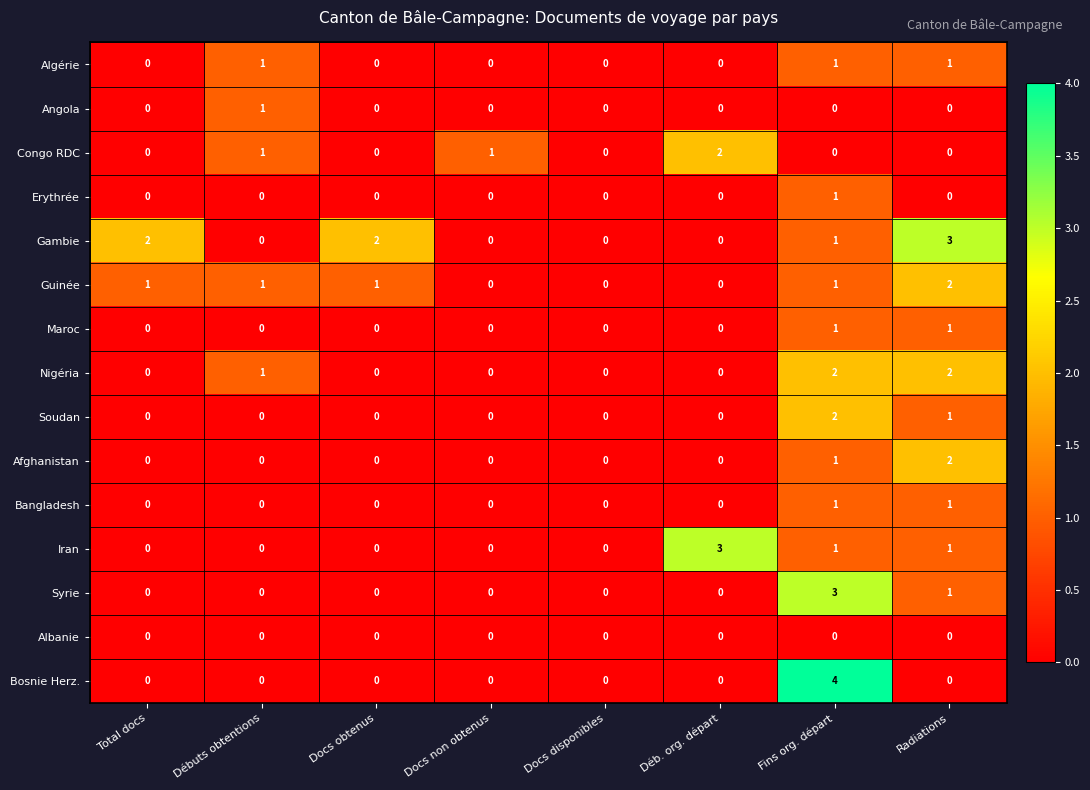

What is the sum of all Bosnie Herz. values?

4